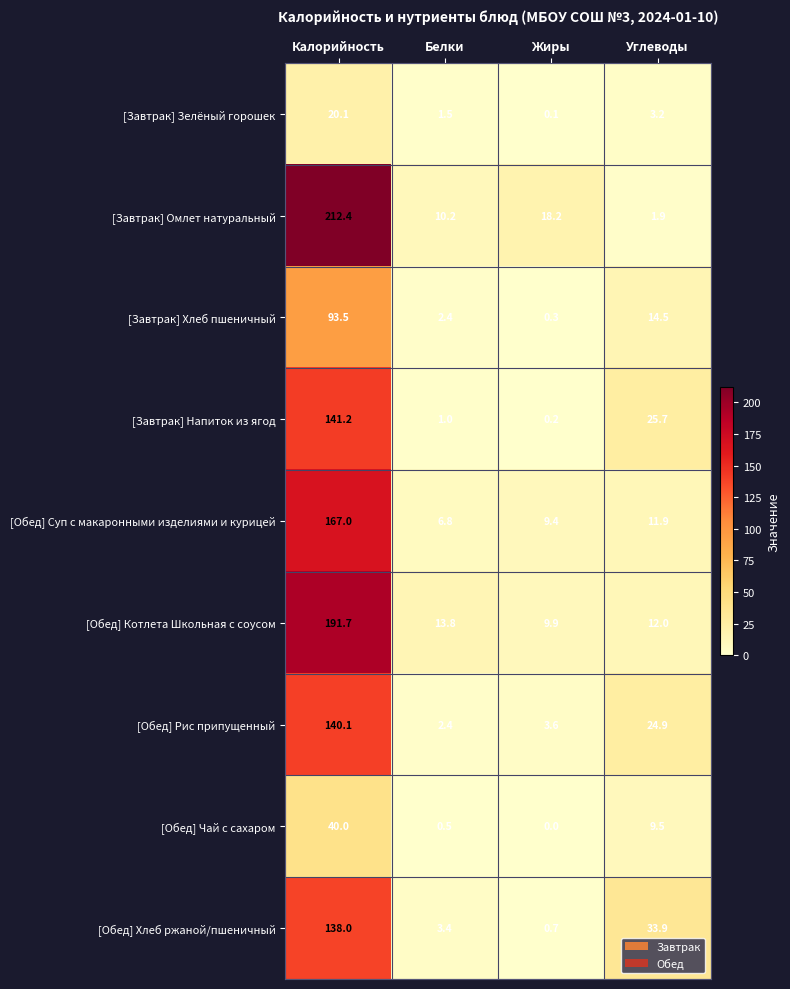

At which label is [Завтрак] Зелёный горошек closest to 10?

Углеводы